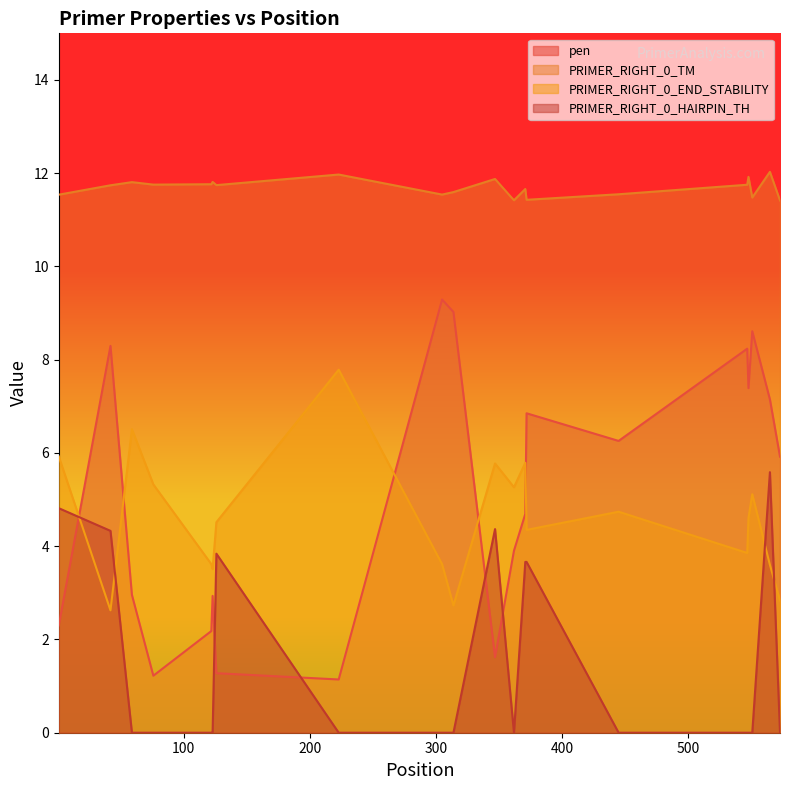

What are all the series names shown in the legend?

pen, PRIMER_RIGHT_0_TM, PRIMER_RIGHT_0_END_STABILITY, PRIMER_RIGHT_0_HAIRPIN_TH